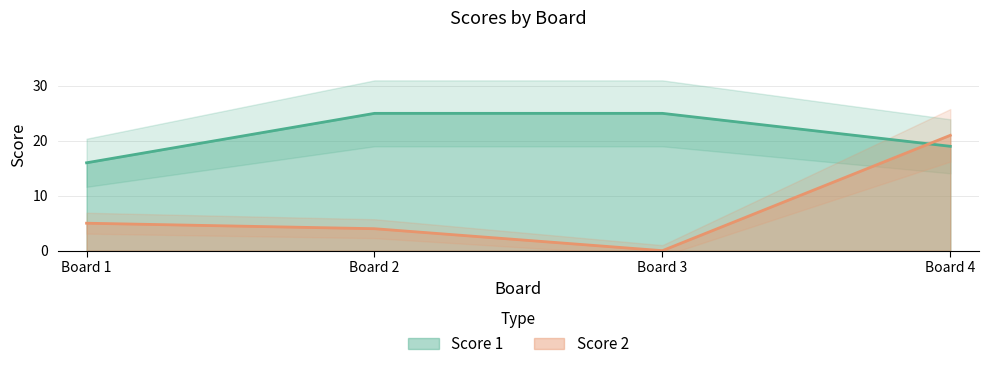

Which category has the lowest value in the Score 1 series?

Board 1